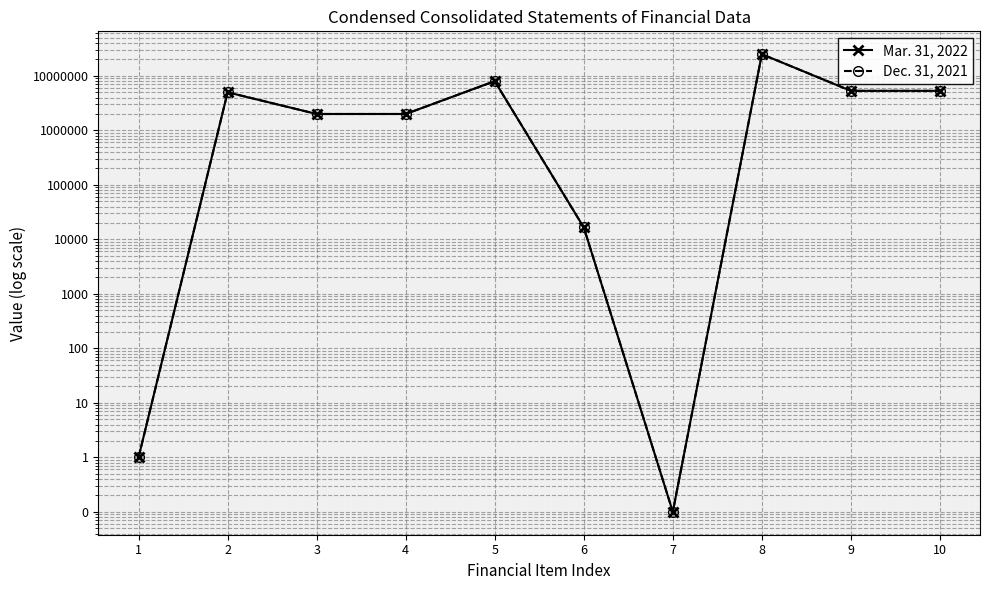

True or false: Dec. 31, 2021 and Mar. 31, 2022 cross at least once.

False